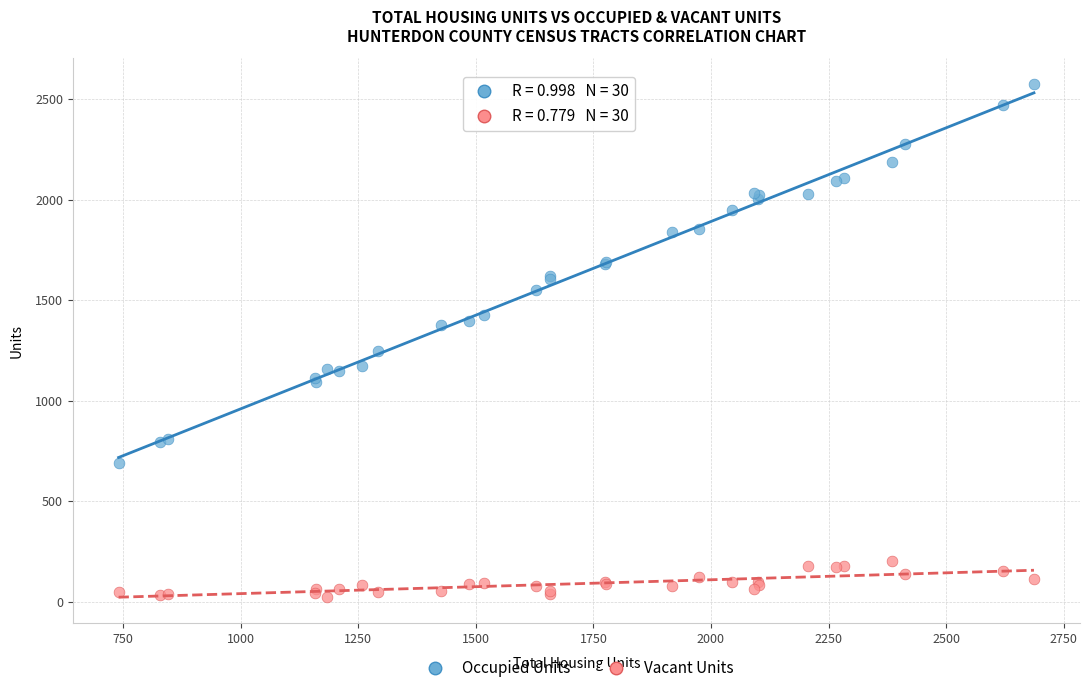

Which series contains the highest Y value?

Occupied Units